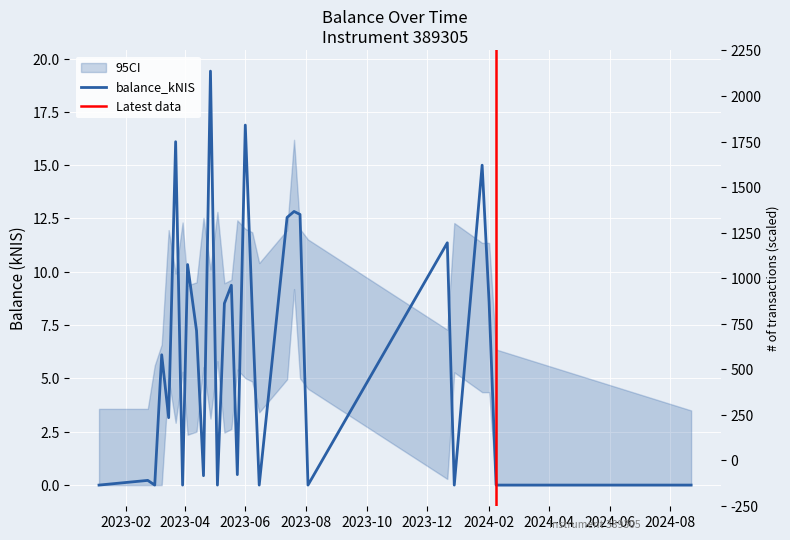

Rank the categories by value from lowest to highest.

2023-01-05, 2023-03-02, 2023-03-30, 2023-05-04, 2023-06-15, 2023-08-03, 2023-12-28, 2024-02-08, 2024-08-22, 2023-02-23, 2023-04-20, 2023-05-24, 2023-03-16, 2023-03-09, 2023-04-13, 2023-06-08, 2023-05-11, 2024-02-01, 2023-05-18, 2023-04-04, 2023-12-21, 2023-07-13, 2023-07-26, 2023-07-20, 2024-01-25, 2023-03-23, 2023-06-01, 2023-04-27